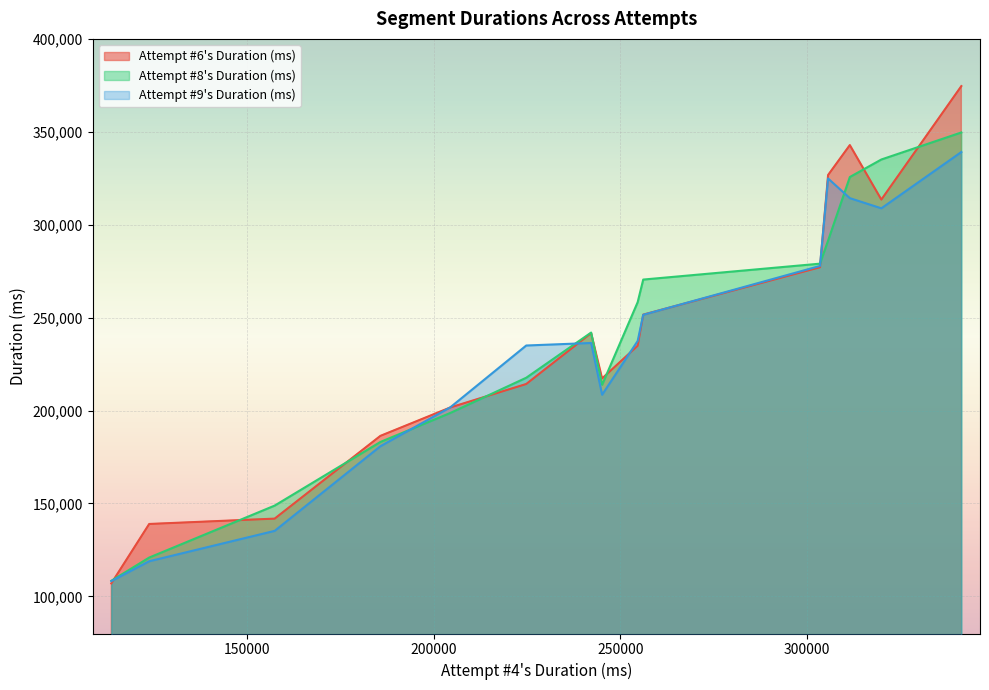

True or false: Attempt #6's Duration (ms) and Attempt #8's Duration (ms) intersect in this chart.

True